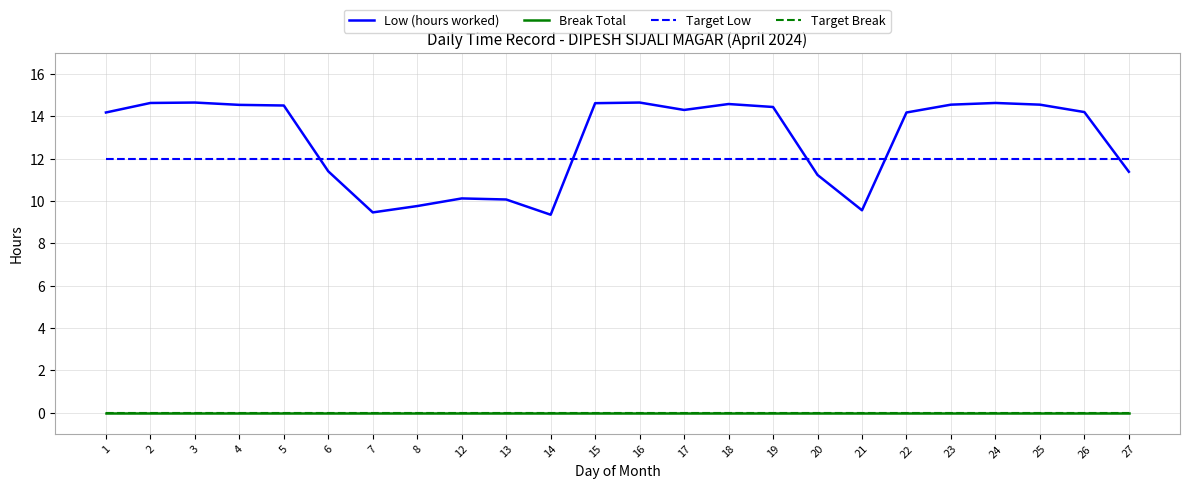

What is the value of the Low (hours worked) point at the 13th from the left?

14.7